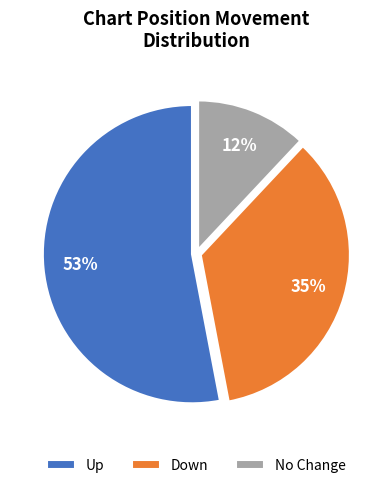

Which category has the biggest portion of the pie?

Up